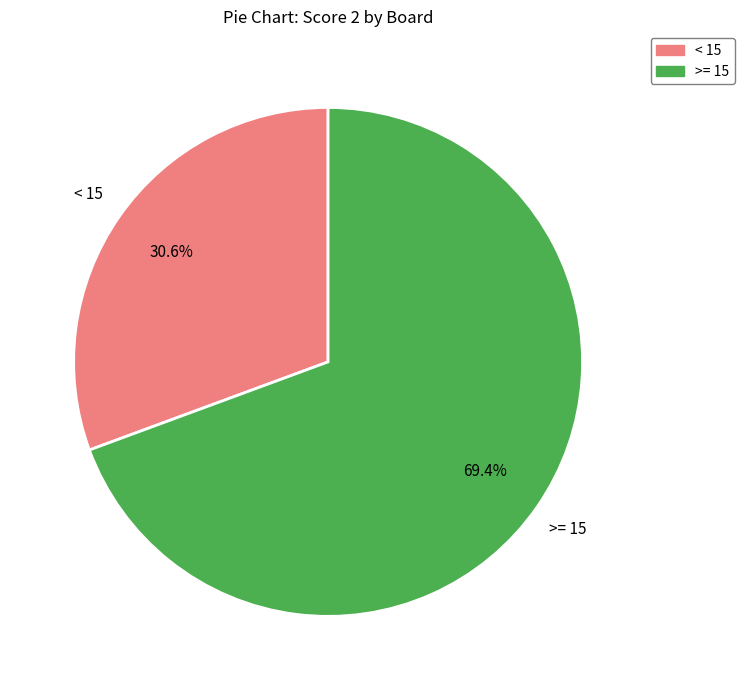

Is there any slice that represents more than half of the pie?

Yes